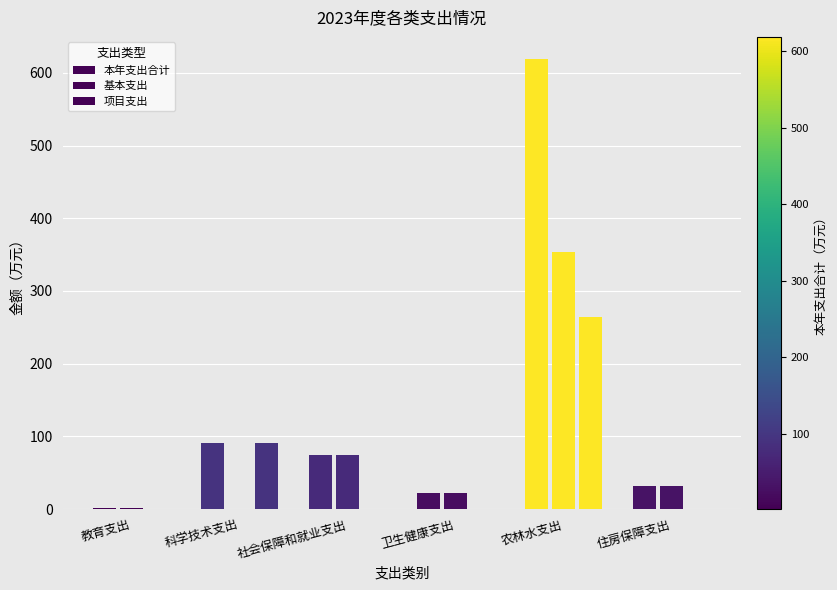

What is the average value of the 项目支出 series?

59.2